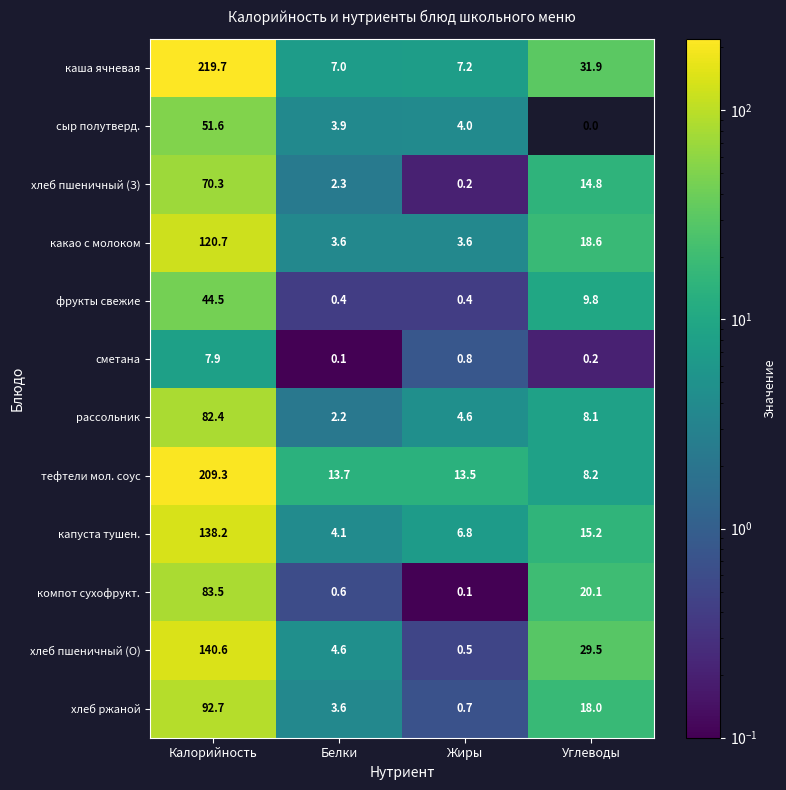

The фрукты свежие series shows 0.4 at Белки. True or false?

True